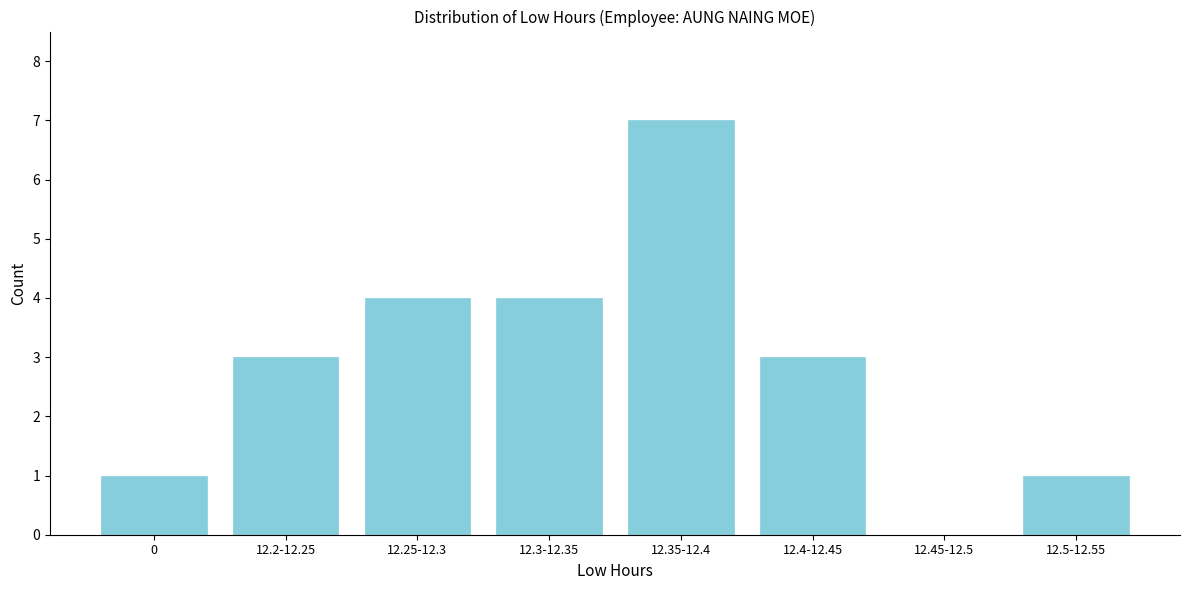

Reading left to right, what are all the values shown in this chart?

0=1	12.2-12.25=3	12.25-12.3=4	12.3-12.35=4	12.35-12.4=7	12.4-12.45=3	12.45-12.5=0	12.5-12.55=1